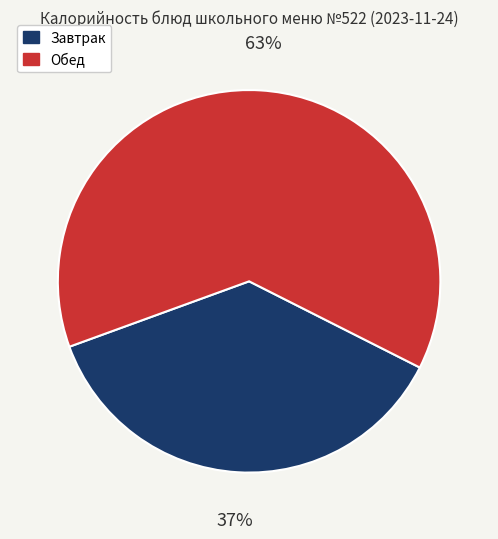

What is the smallest slice in the pie chart?

Завтрак